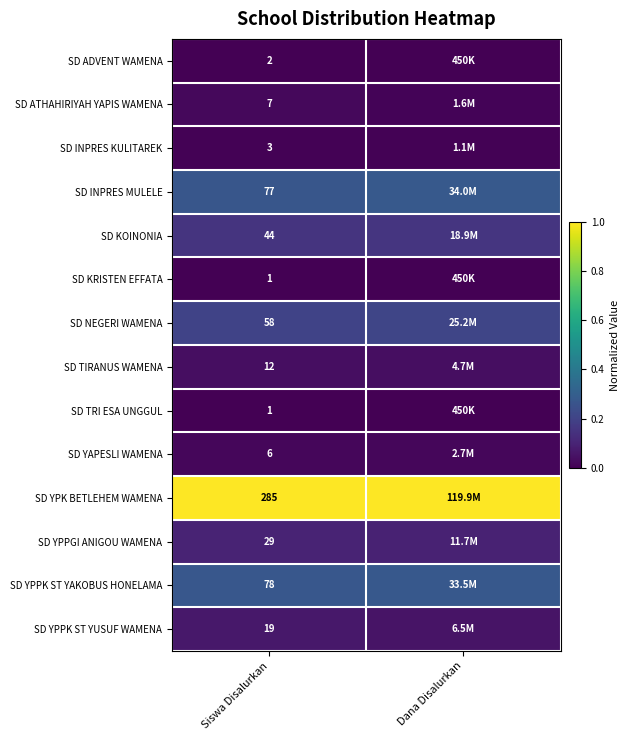

Which series has the largest total across all categories?

SD YPK BETLEHEM WAMENA